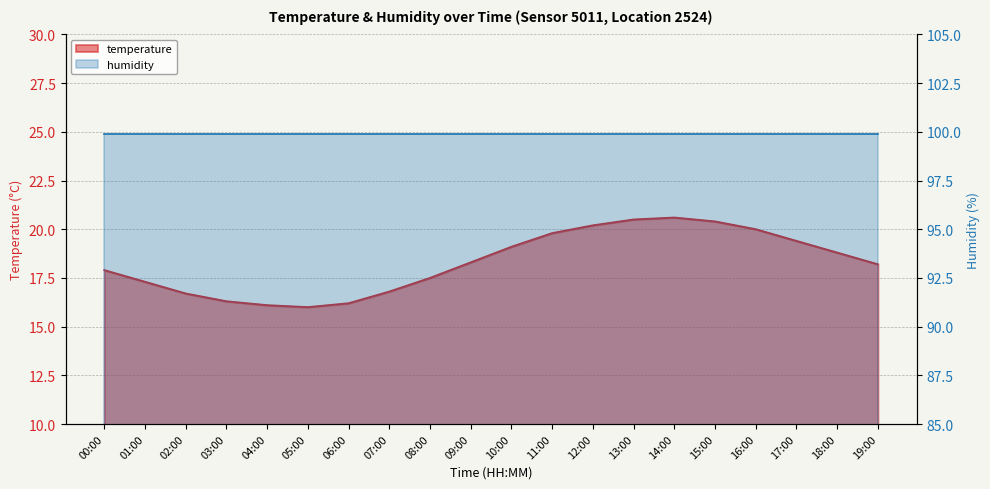

Read the value at 03:00.

16.3